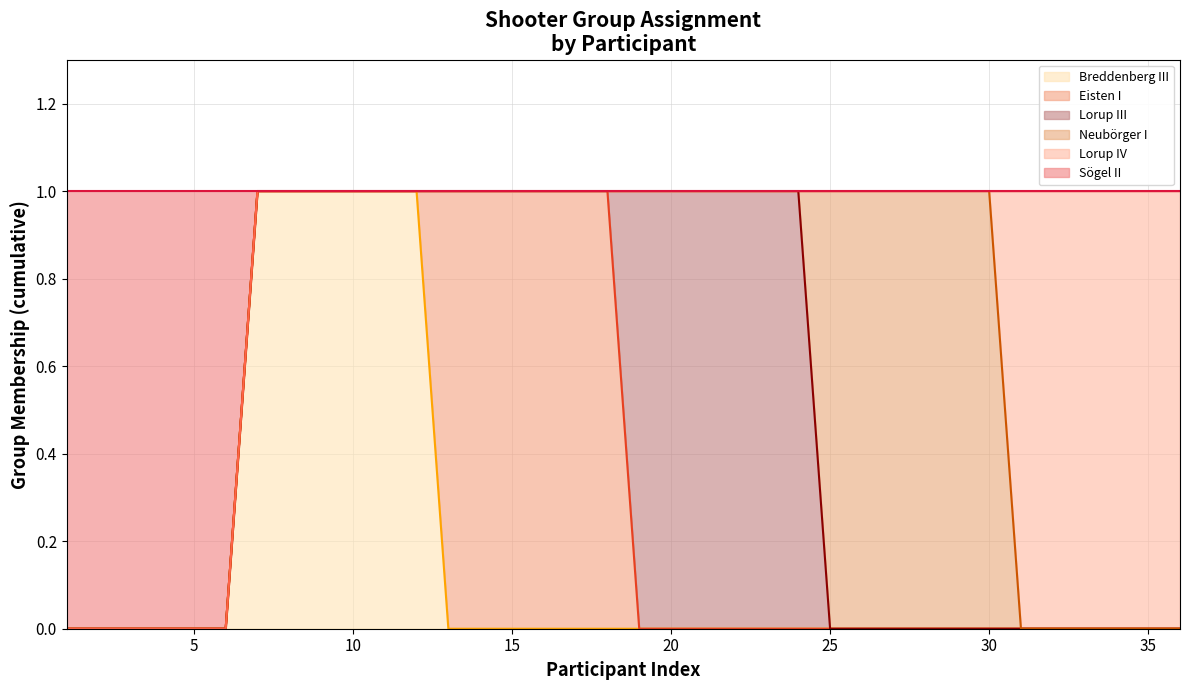

What are all the series names shown in the legend?

Breddenberg III line, Eisten I line, Lorup III line, Neubörger I line, Lorup IV line, Sögel II line